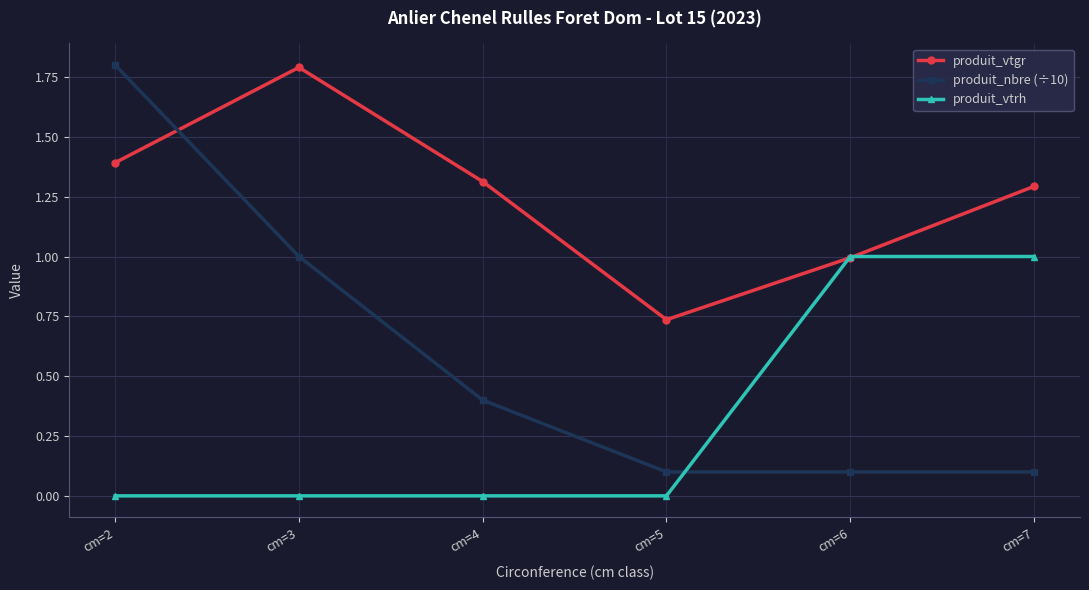

Does the chart have visible grid lines?

Yes